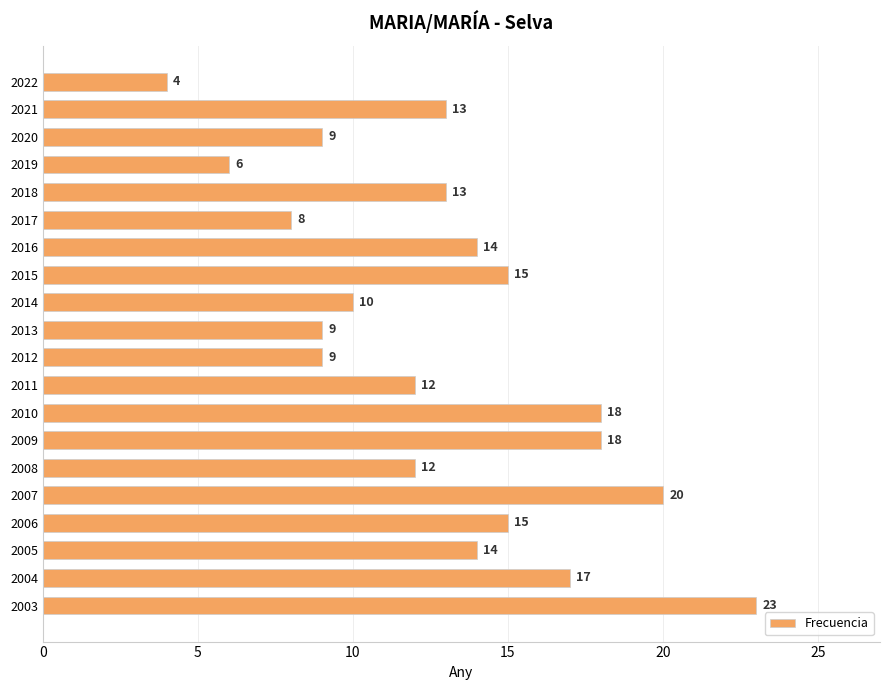

What is the difference between the values at 2005 and 2003?

9